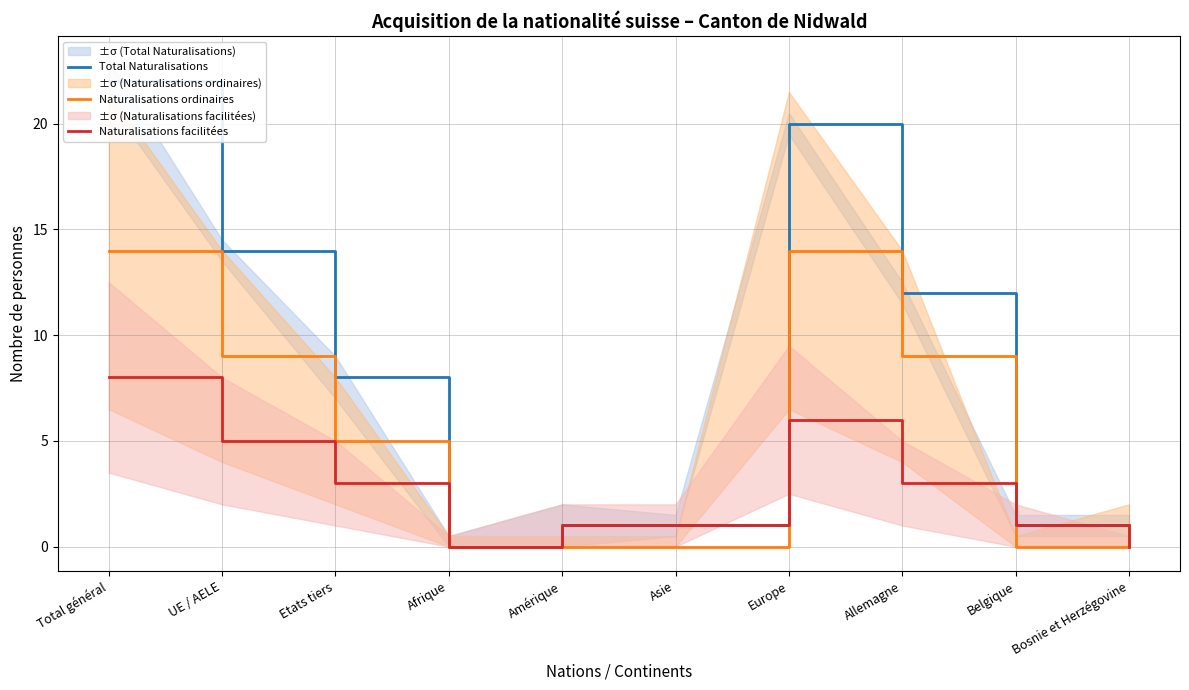

True or false: Total Naturalisations has a value of 22 at Total général.

True